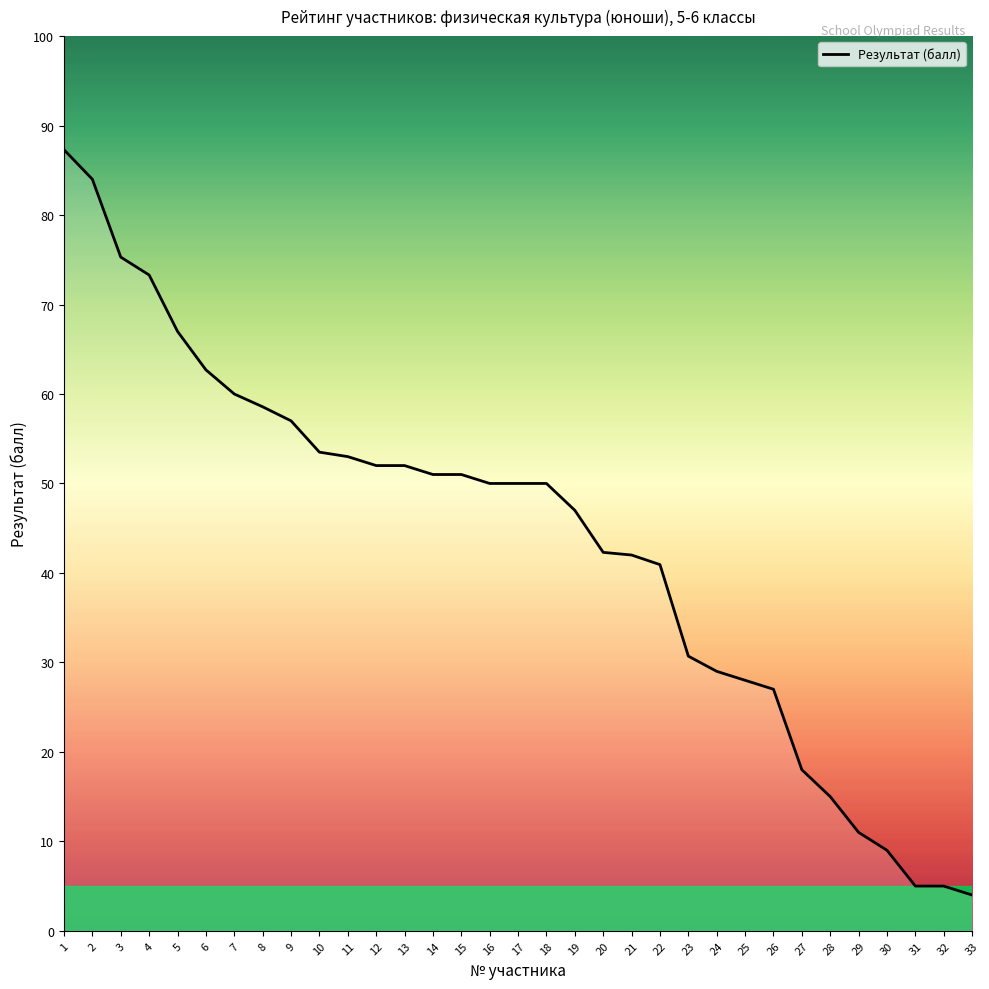

Count the number of data series in this chart.

1